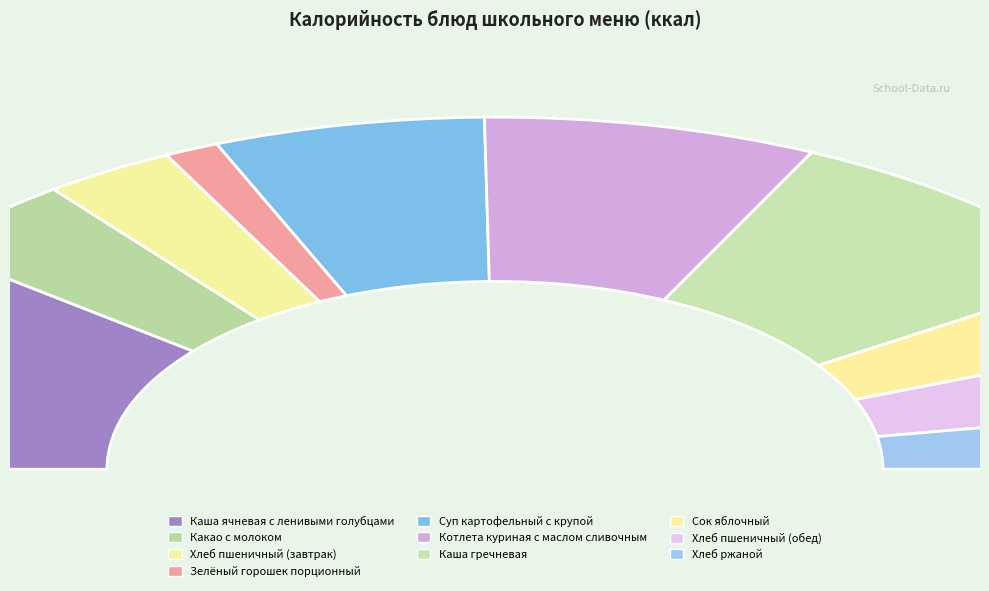

What percentage is NOT represented by Какао с молоком?

92.4%